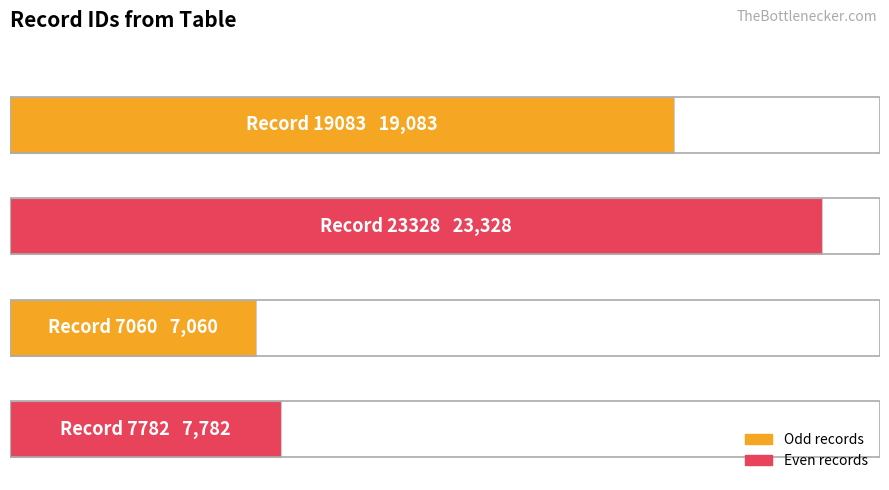

Does the chart contain any negative values?

No